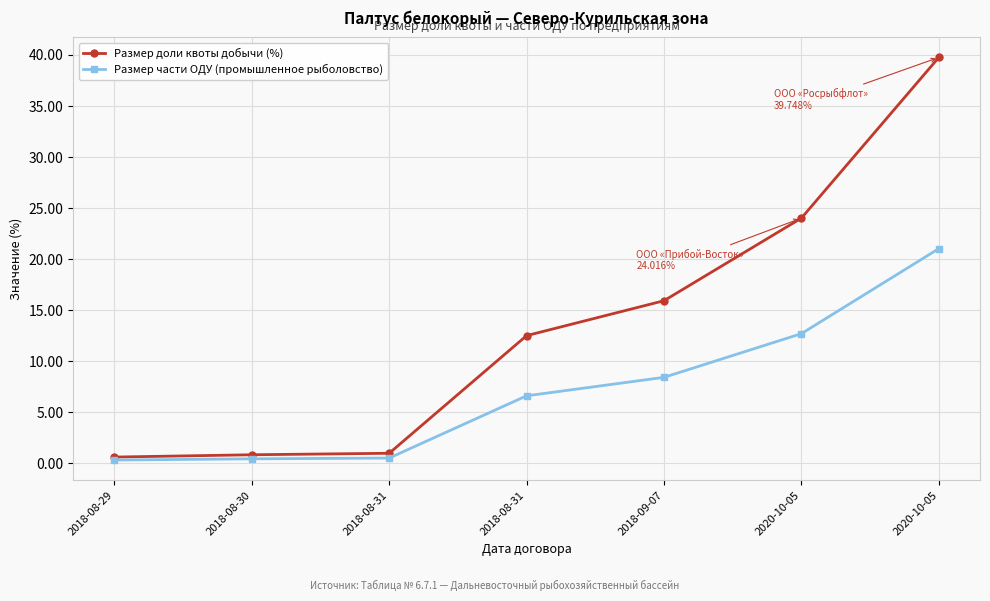

What is the total value across all series at 2018-09-07?

24.4